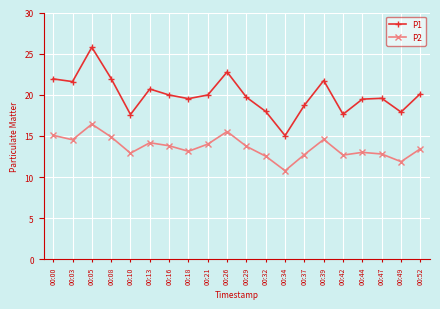

What is the greatest value displayed?

25.8